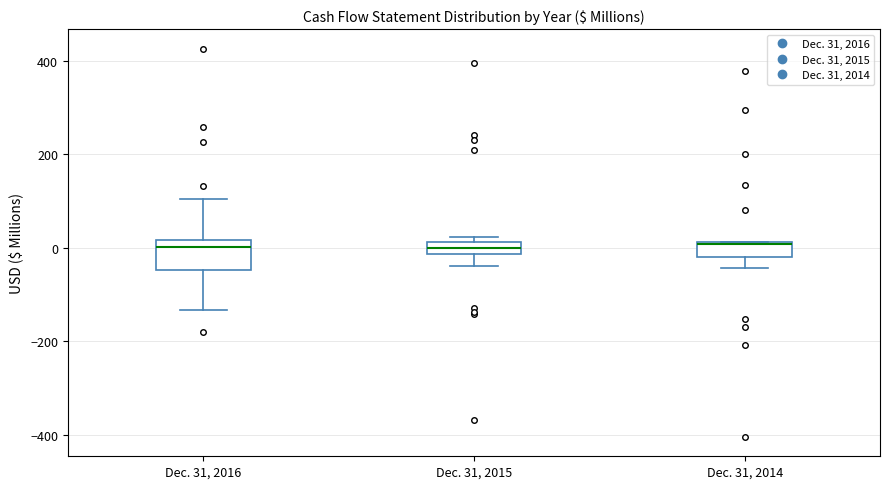

Which box is the tallest, from its lower edge to its upper edge?

Dec. 31, 2016